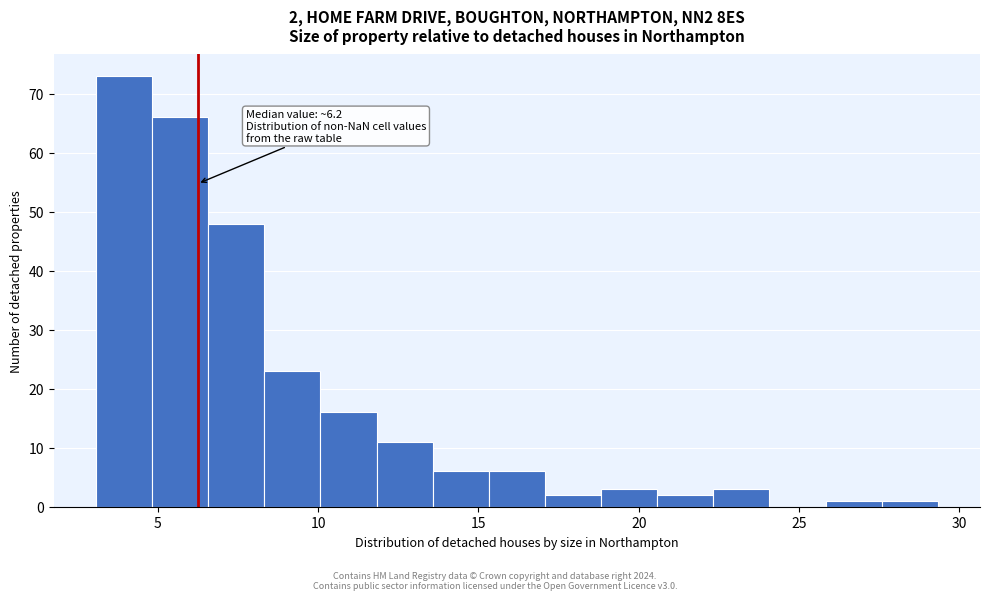

Around what value on the x-axis is the tallest bar? Give the approximate position of its centre, as read against the axis.

4.0